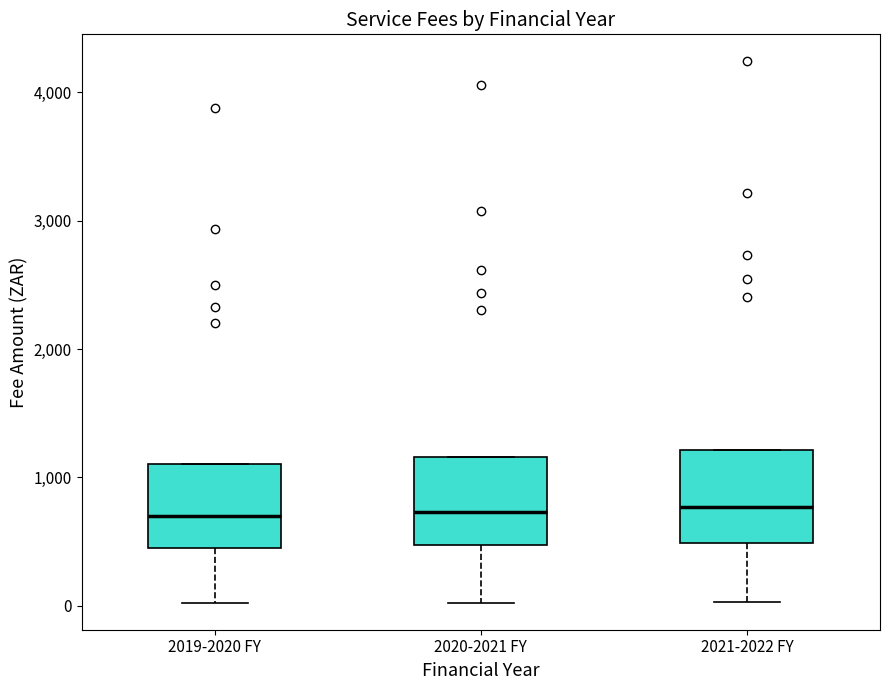

Reading left to right, transcribe this box plot: for each box, give where its median line is, the range the box spans, and where its two whiskers end, as read against the y-axis. The values are not printed on the chart, so give them approximately, as read against the axis.

2019-2020 FY: median 700, box 500 to 1100, whiskers 0 to 1100
2020-2021 FY: median 700, box 500 to 1200, whiskers 0 to 1200
2021-2022 FY: median 800, box 500 to 1200, whiskers 0 to 1200